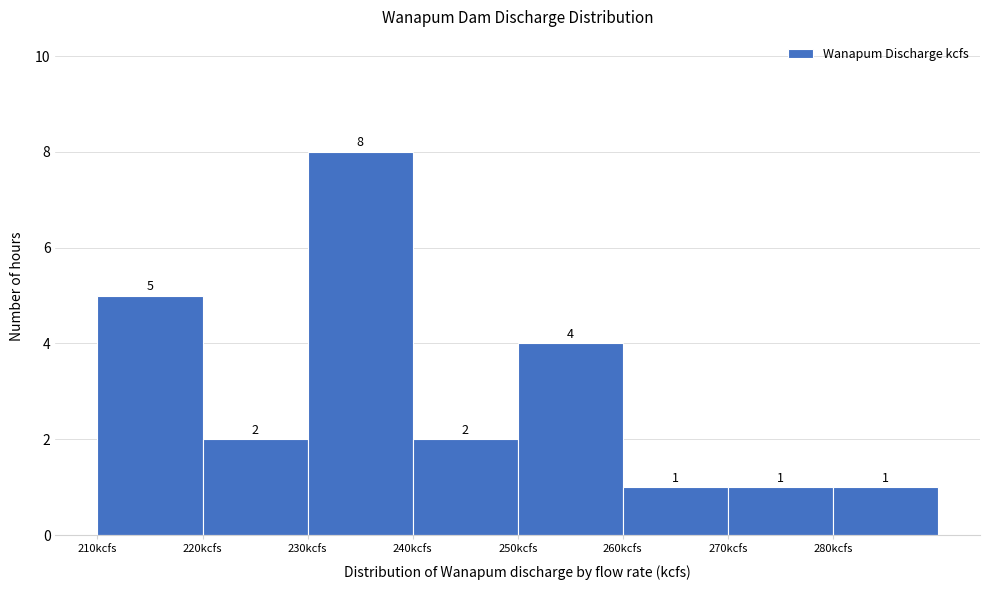

Which range on the x-axis has the tallest bar?

230 to 240